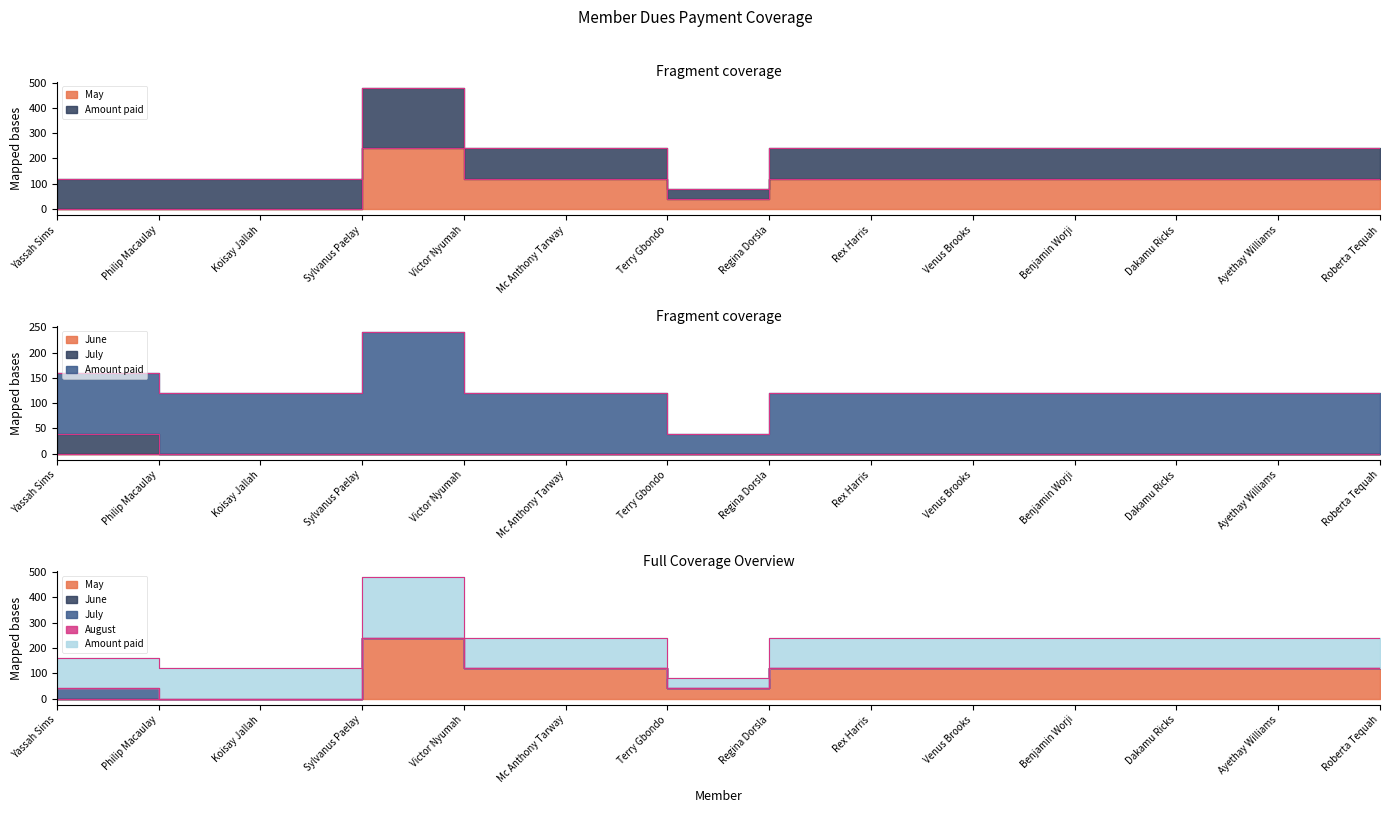

What is the total value across all series at Terry Gbondo?

80